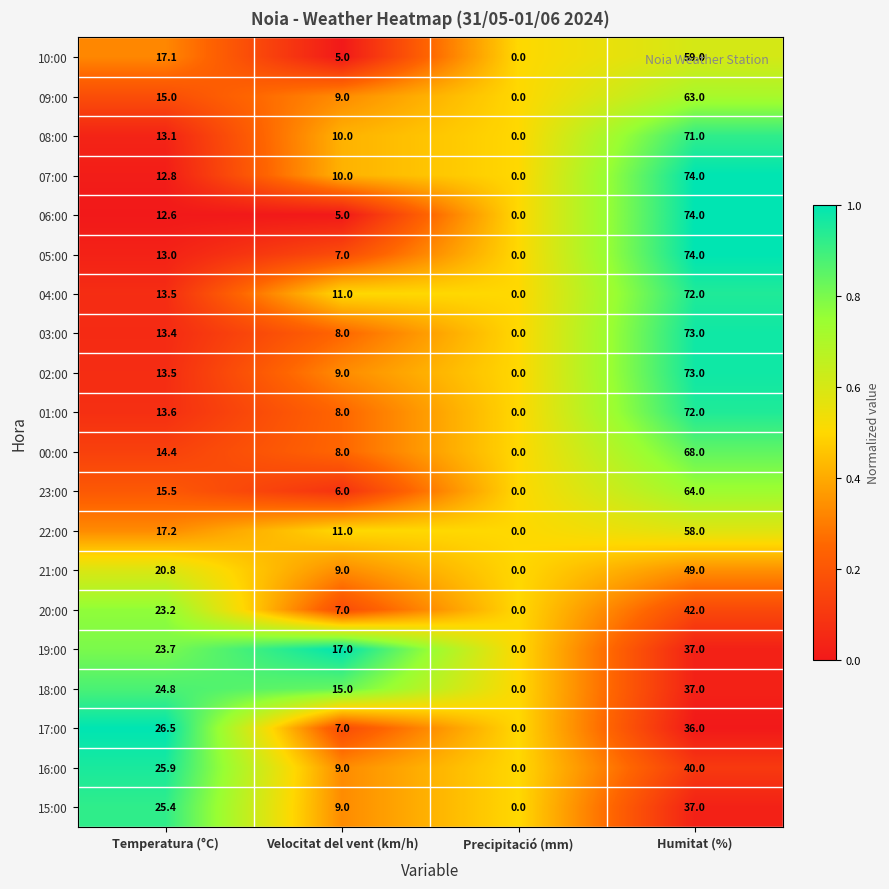

Which series changed the most between Velocitat del vent (km/h) and Precipitació (mm)?

19:00